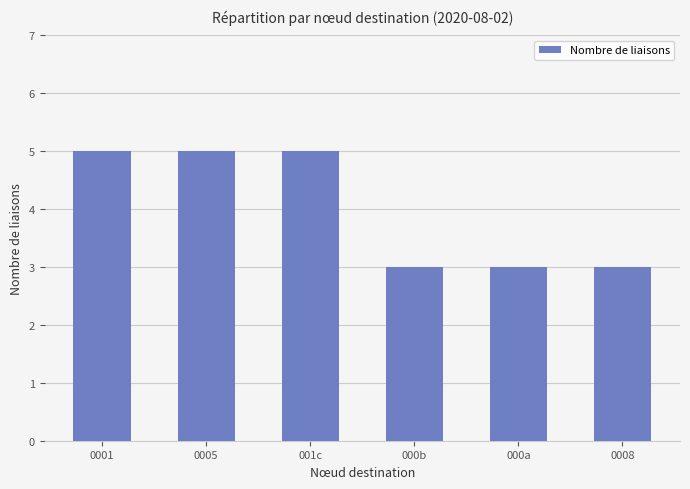

Count the values in the range 3 to 5.

6